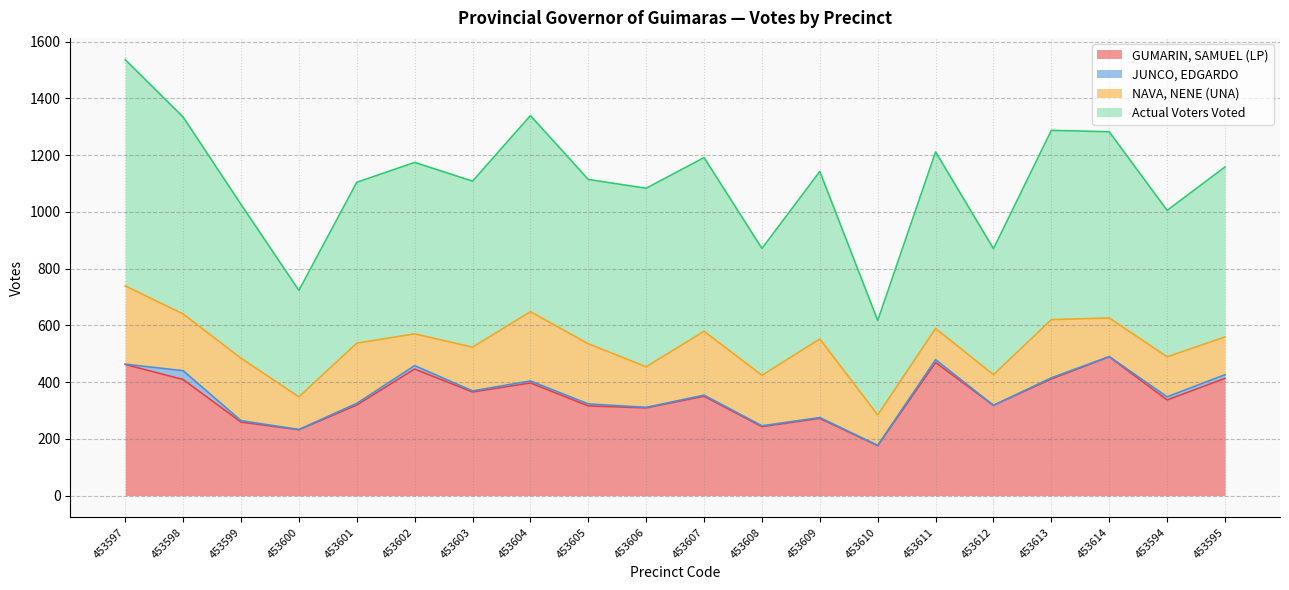

How many interior local peaks does the Actual Voters Voted series have?

6